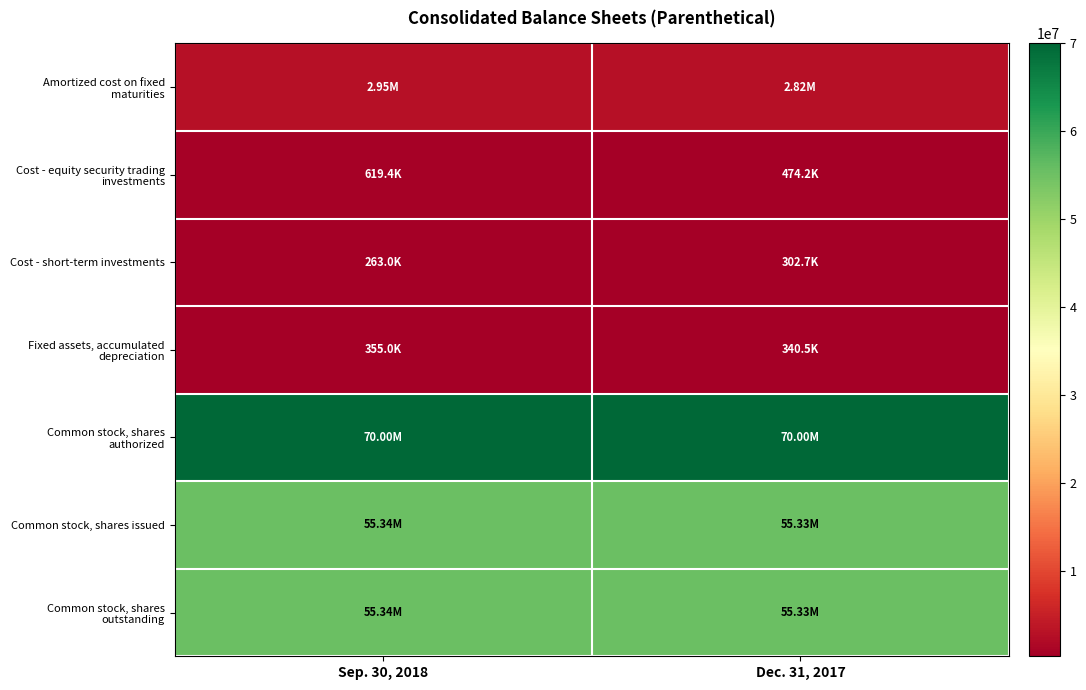

At how many categories does at least one series exceed 31966282?

2